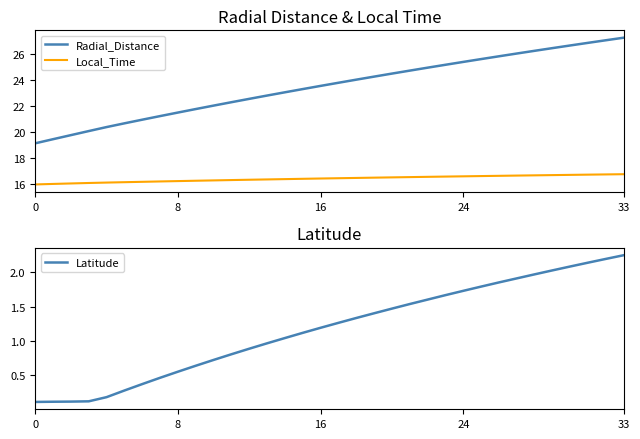

True or false: Radial_Distance has a value of 40.6 at 25.

False